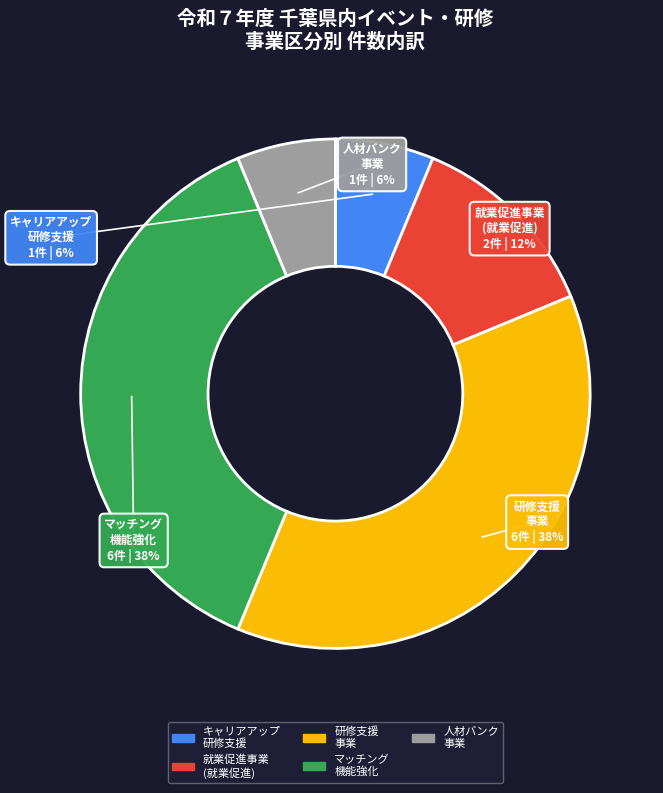

Is there any slice that represents more than half of the pie?

No